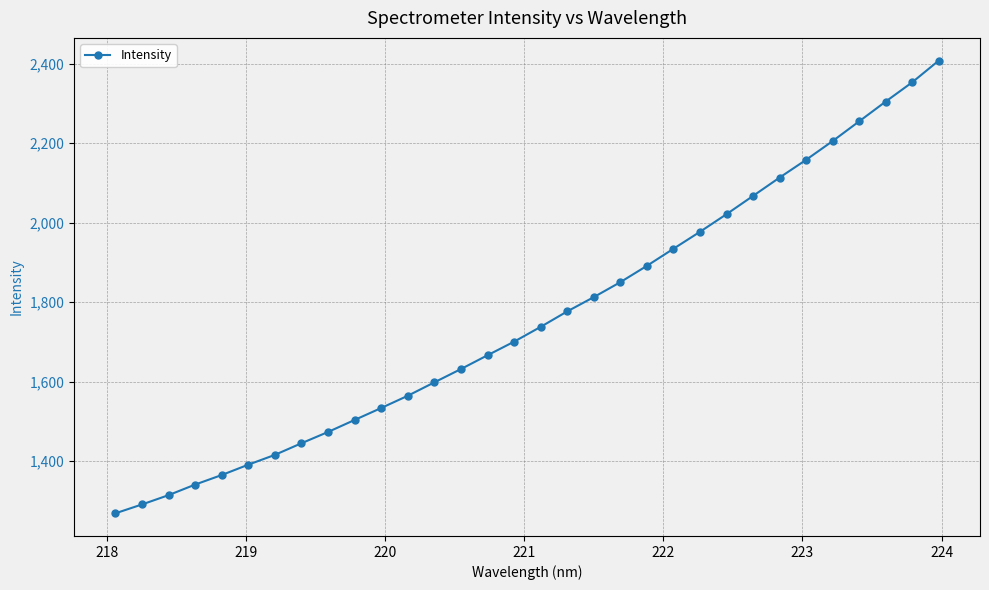

Reading left to right, transcribe all the data shown in this chart.

1268.8	1291.1	1314.5	1341.1	1365.2	1391.2	1415.9	1445.2	1473.5	1503.7	1533.8	1564.6	1598.3	1631.8	1666.4	1700.6	1737.8	1776.7	1812.6	1850.3	1891.4	1934.3	1977.0	2021.3	2067.3	2113.4	2158.2	2205.4	2255.0	2304.8	2353.3	2407.9